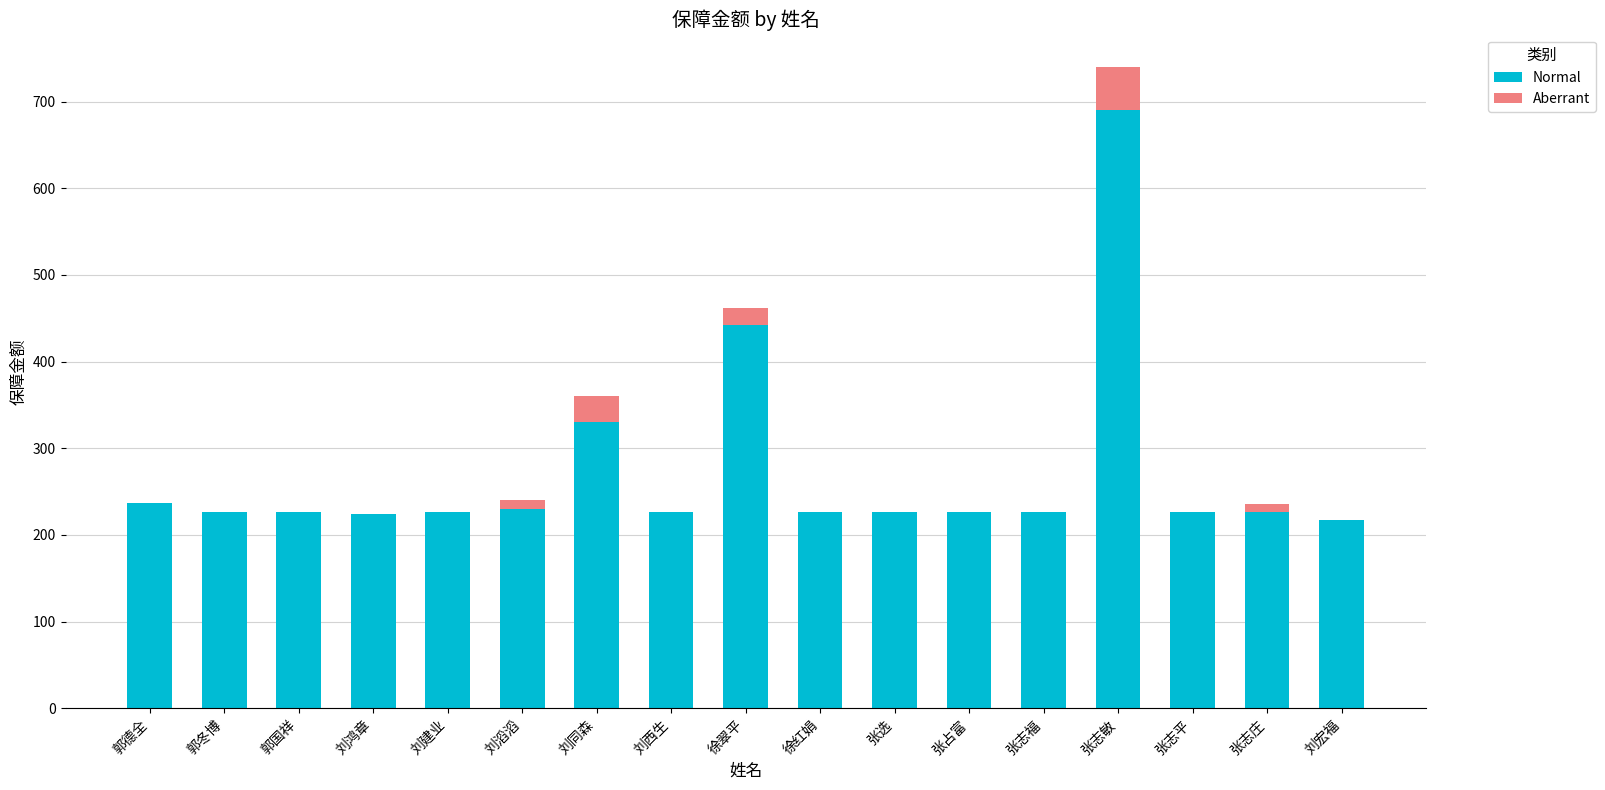

What is the total value across all series at 张志平?

227